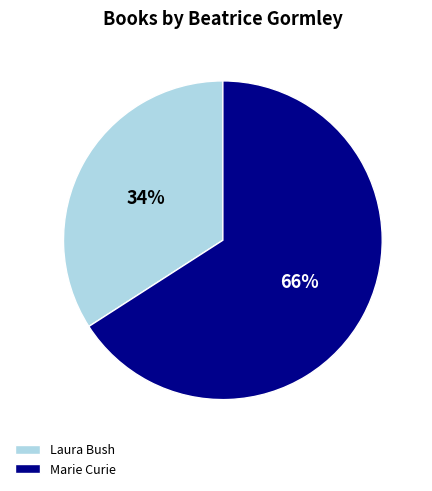

How many segments does this pie chart have?

2